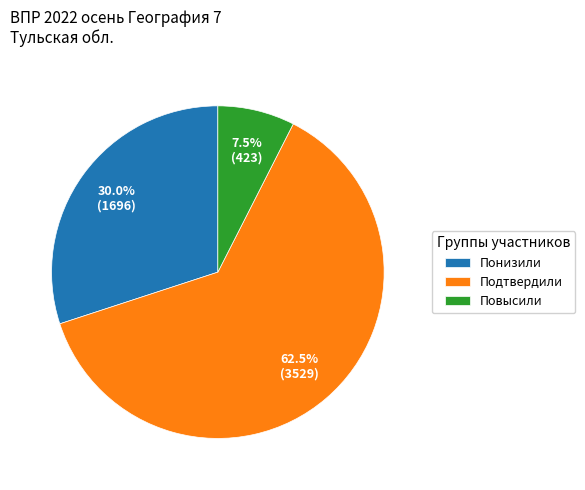

The Понизили slice represents 39% of the pie. True or false?

False